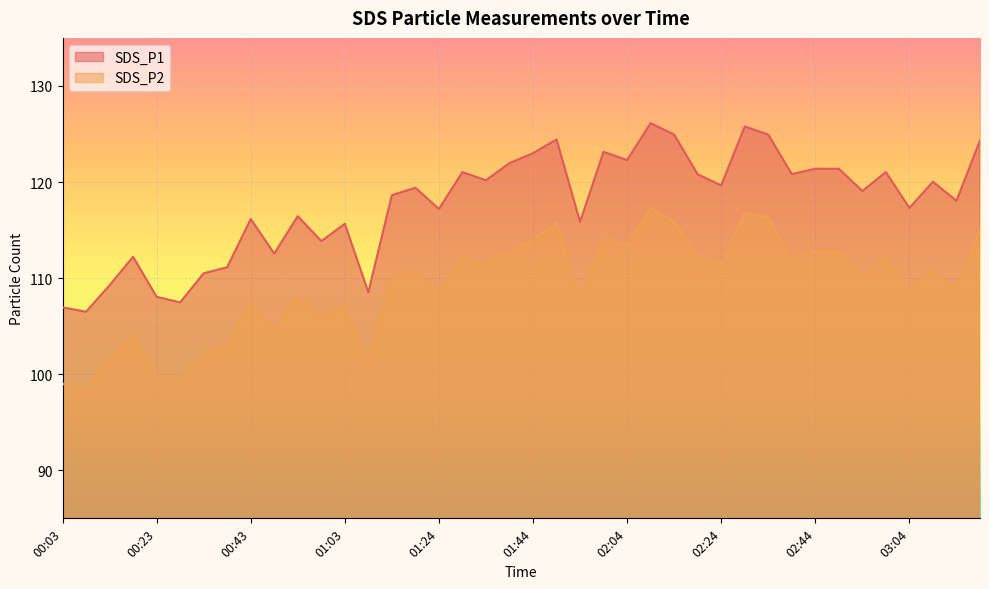

How many lines are shown in the chart?

2